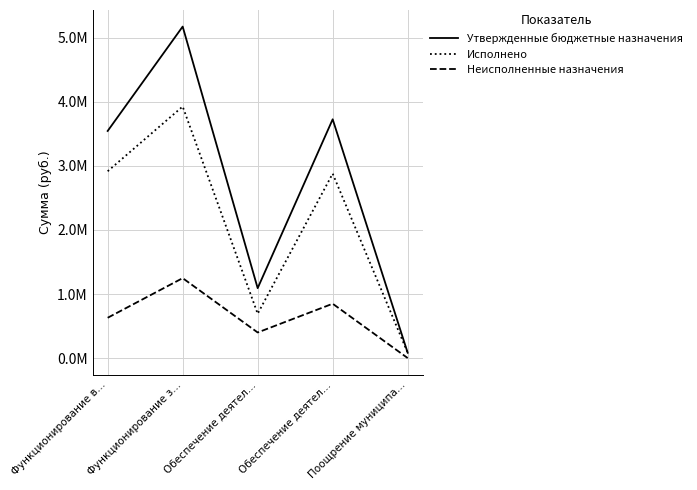

What is the average value of the Исполнено series?

2099827.0